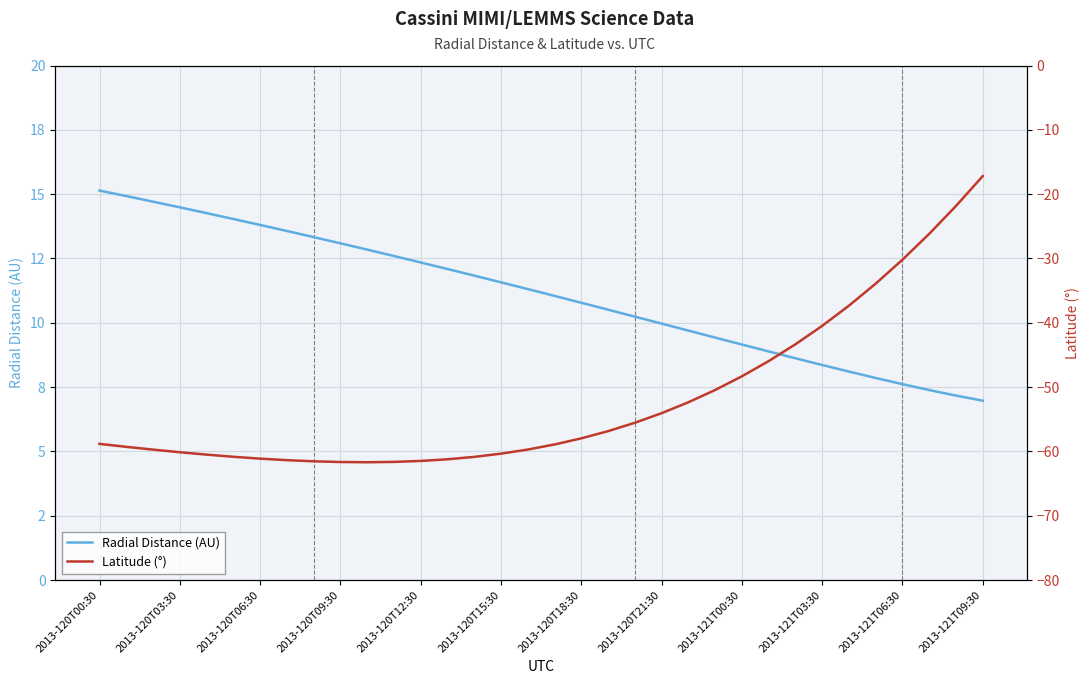

Reading left to right, what are all the values shown in this chart?

Radial Distance (AU): 15.1	14.9	14.7	14.5	14.3	14.0	13.8	13.6	13.3	13.1	12.8	12.6	12.3	12.1	11.8	11.6	11.3	11.0	10.8	10.5	10.2	10.0	9.7	9.4	9.2	8.9	8.6	8.4	8.1	7.9	7.6	7.4	7.2	7.0
Latitude (°): -58.8	-59.3	-59.7	-60.1	-60.5	-60.8	-61.1	-61.4	-61.5	-61.6	-61.7	-61.6	-61.5	-61.2	-60.8	-60.3	-59.7	-58.9	-58.0	-56.8	-55.5	-54.0	-52.4	-50.4	-48.3	-46.0	-43.3	-40.5	-37.3	-33.9	-30.2	-26.2	-21.8	-17.2